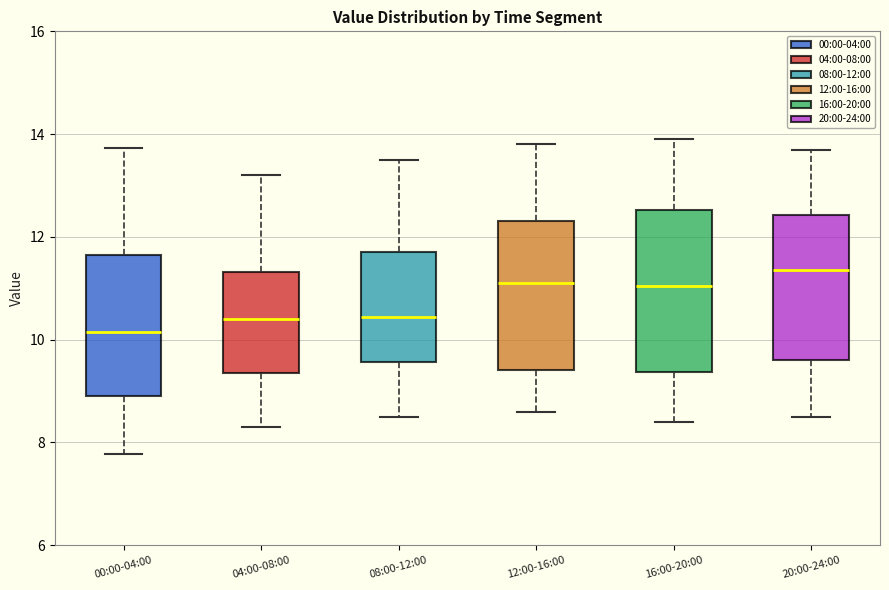

Where is the lower edge of the box for 20:00-24:00 on the y-axis? The values are not printed on the chart, so give them approximately, as read against the axis.

9.6